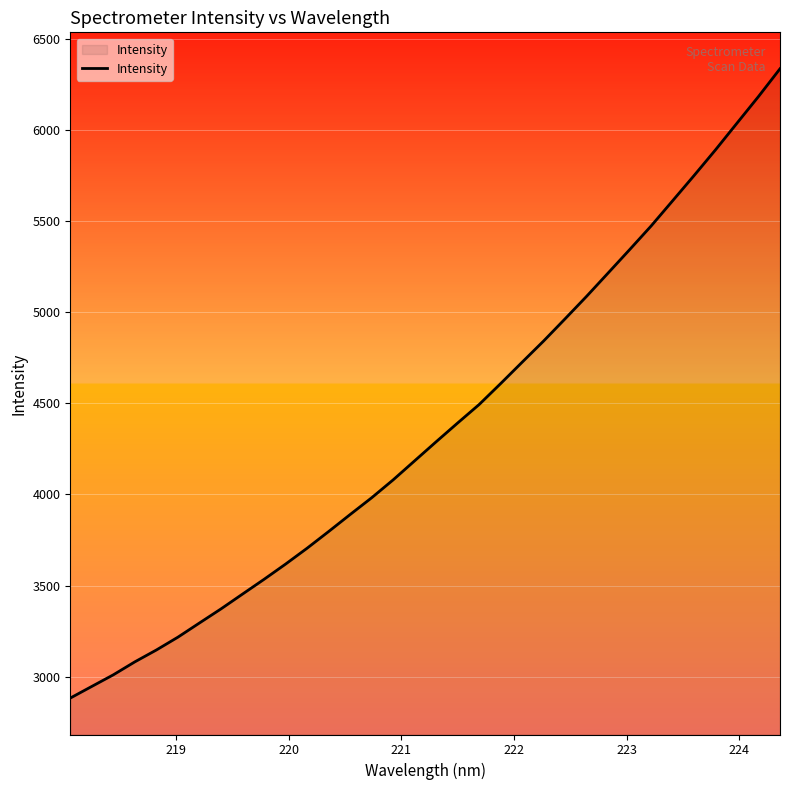

What is the difference between the maximum and minimum values?

3455.1